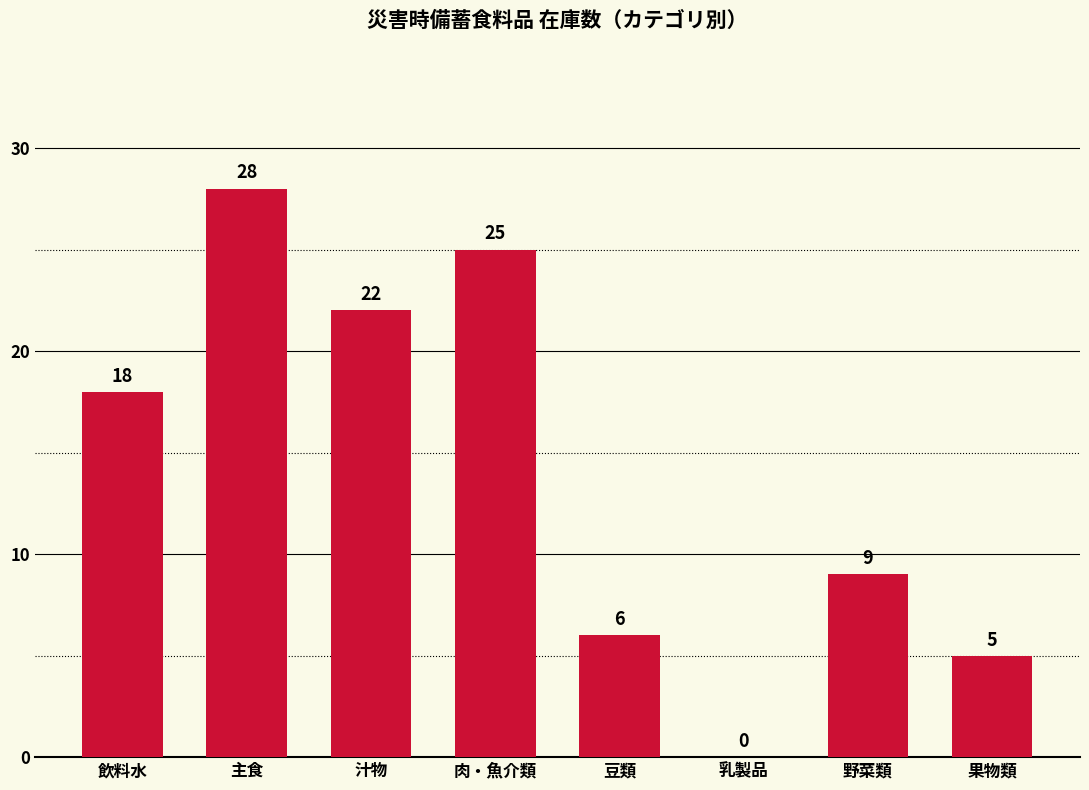

Where is the data nearest to the value 14?

飲料水